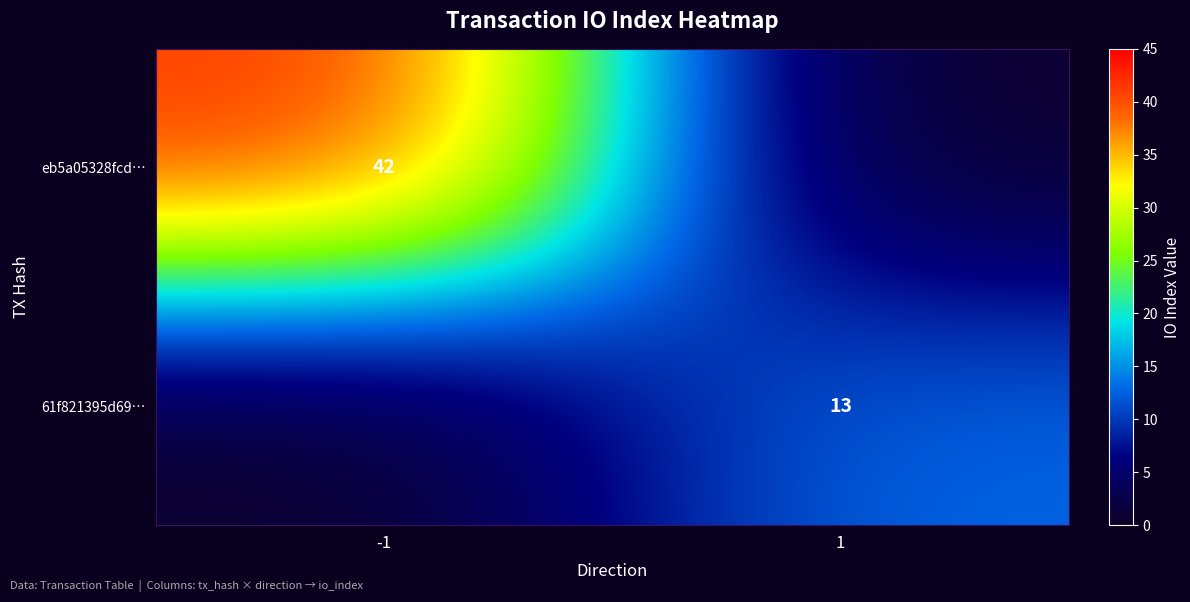

Is it true that eb5a05328fcd… equals 57 at -1?

False